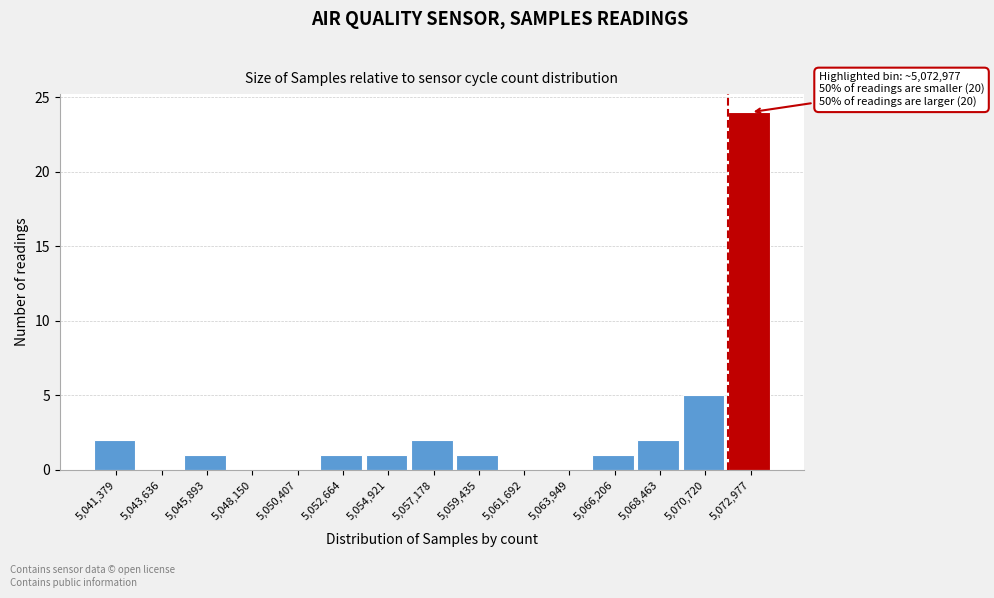

Reading right to left, list all the values displayed in this chart.

5,072,977=24	5,070,720=5	5,068,463=2	5,066,206=1	5,063,949=0	5,061,692=0	5,059,435=1	5,057,178=2	5,054,921=1	5,052,664=1	5,050,407=0	5,048,150=0	5,045,893=1	5,043,636=0	5,041,379=2